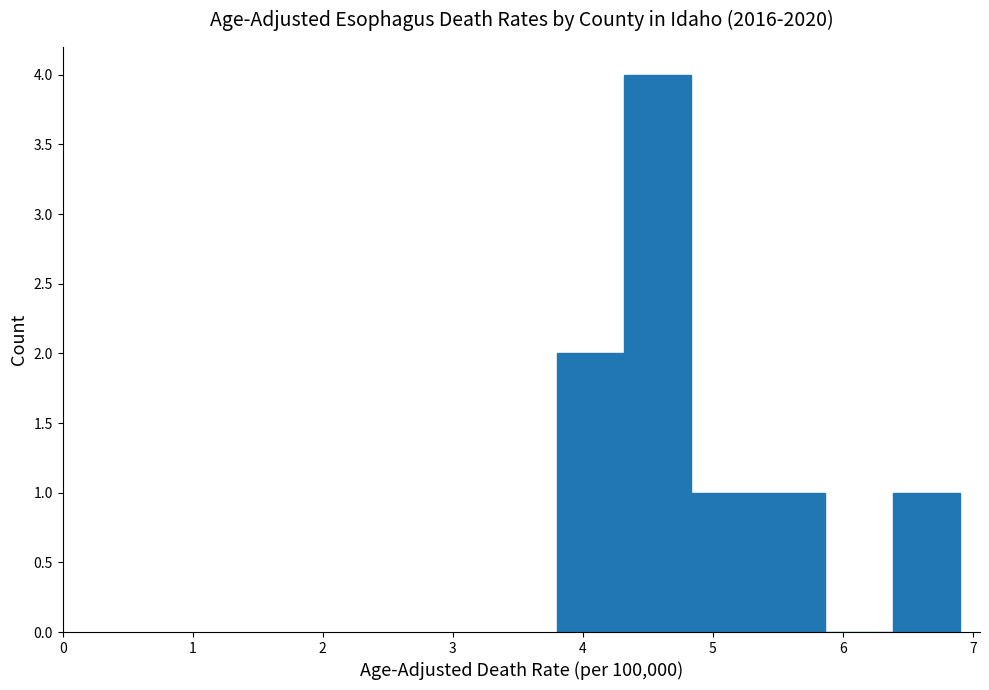

Which range on the x-axis has the tallest bar?

4.3 to 4.8